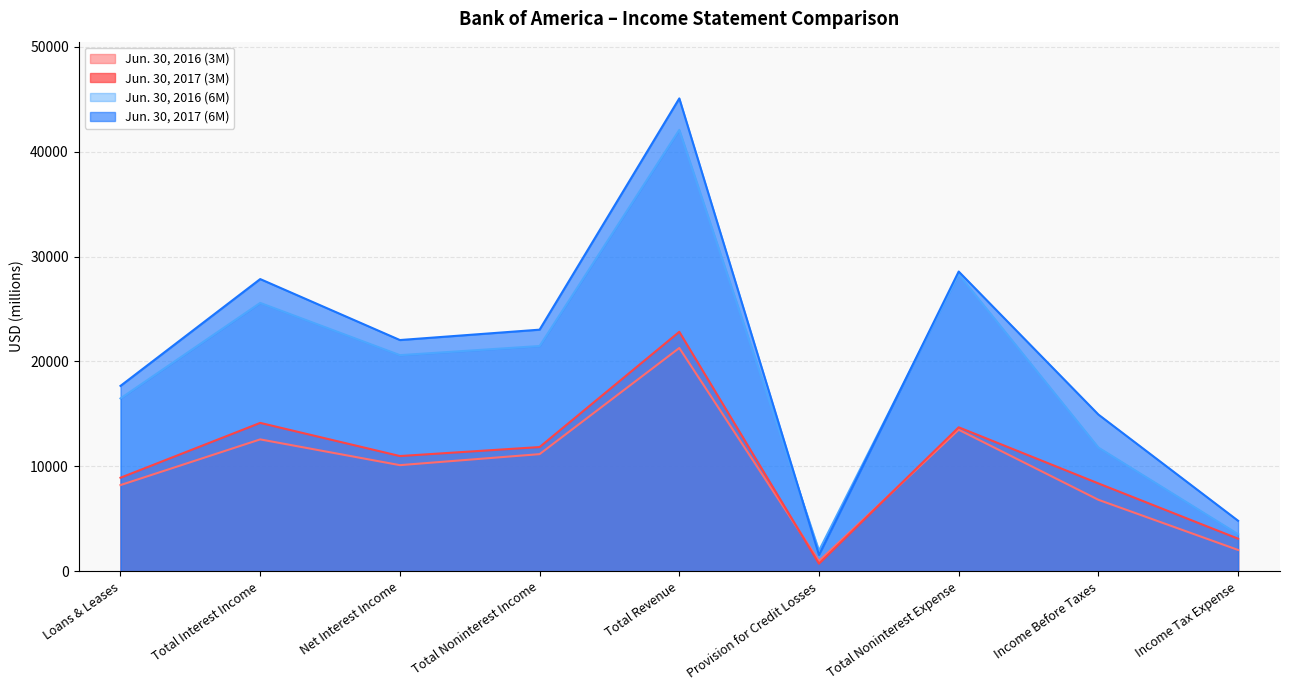

Rank the categories by Jun. 30, 2016 (3M) value from highest to lowest.

Total Revenue, Total Noninterest Expense, Total Interest Income, Total Noninterest Income, Net Interest Income, Loans & Leases, Income Before Taxes, Income Tax Expense, Provision for Credit Losses